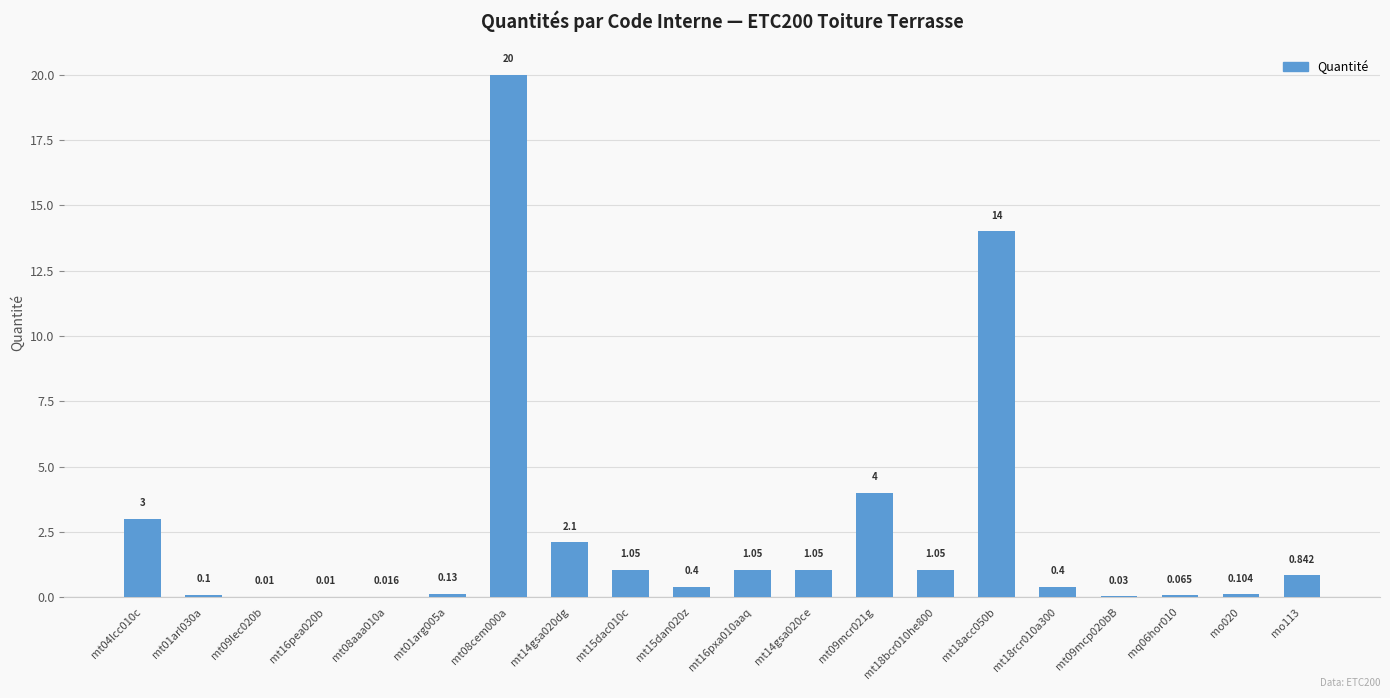

At which category does the chart reach its peak across all series?

mt08cem000a